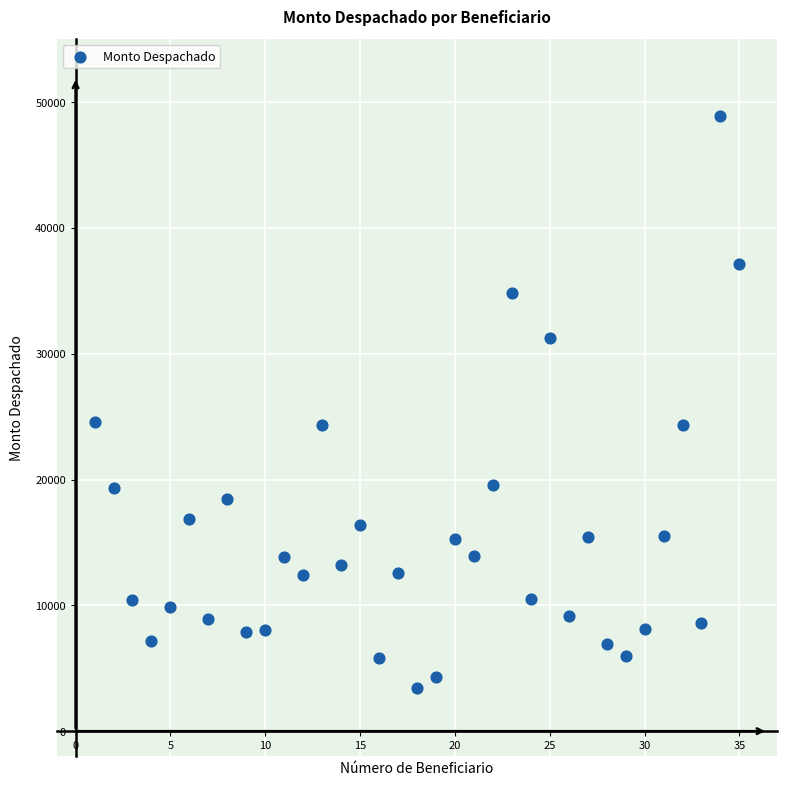

What is the range of Y values (max minus min)?

45462.8